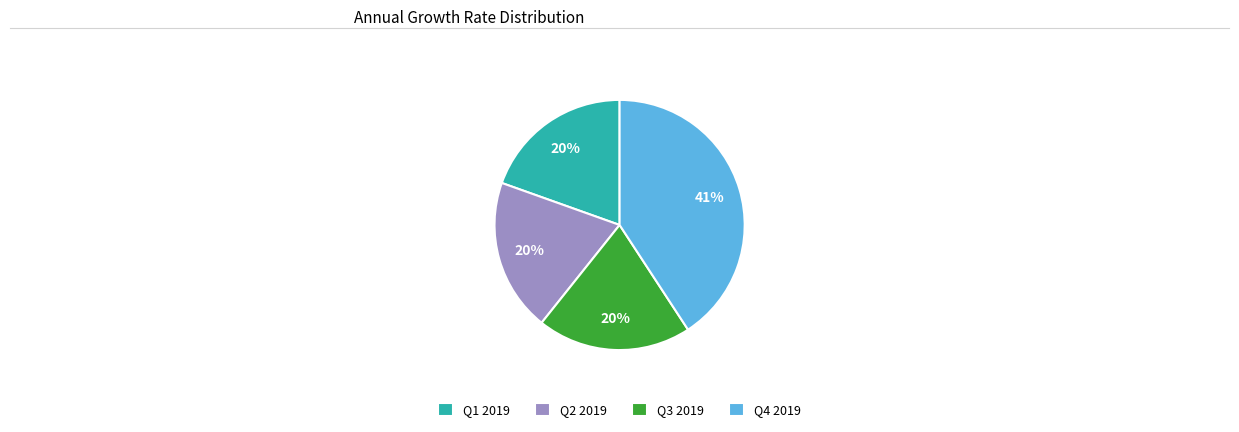

Which slice is the largest?

Q4 2019